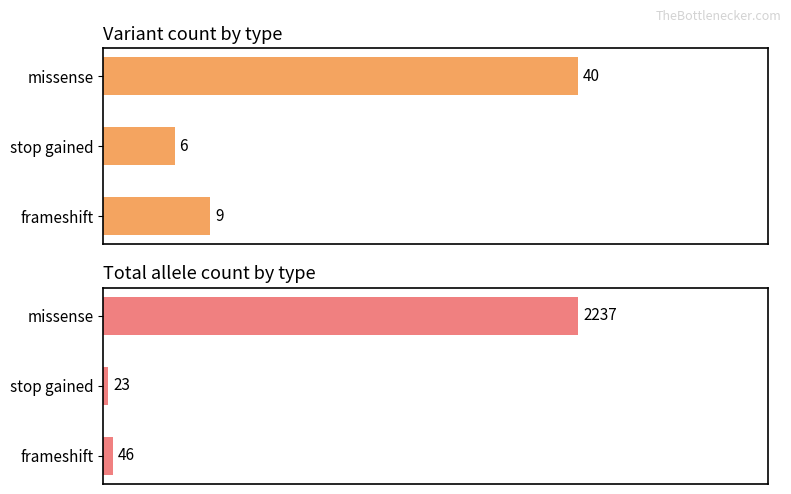

How many bars are there in total?

6